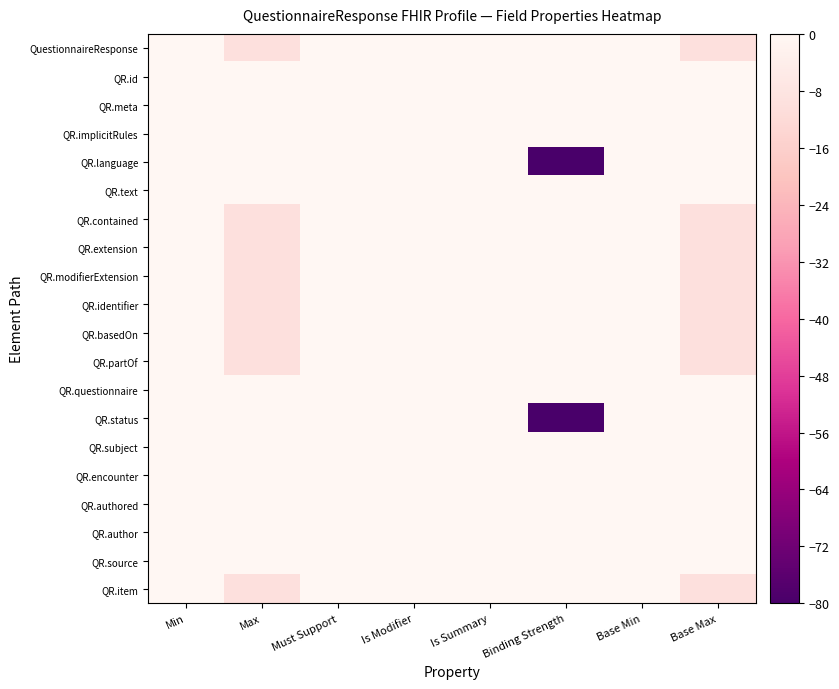

What is the smallest value displayed?

-80